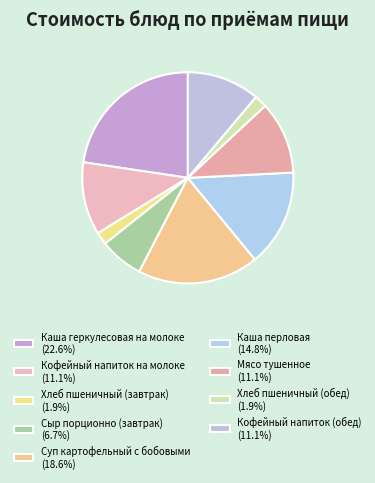

What percentage is the Кофейный напиток на молоке slice, to the nearest percent?

11%